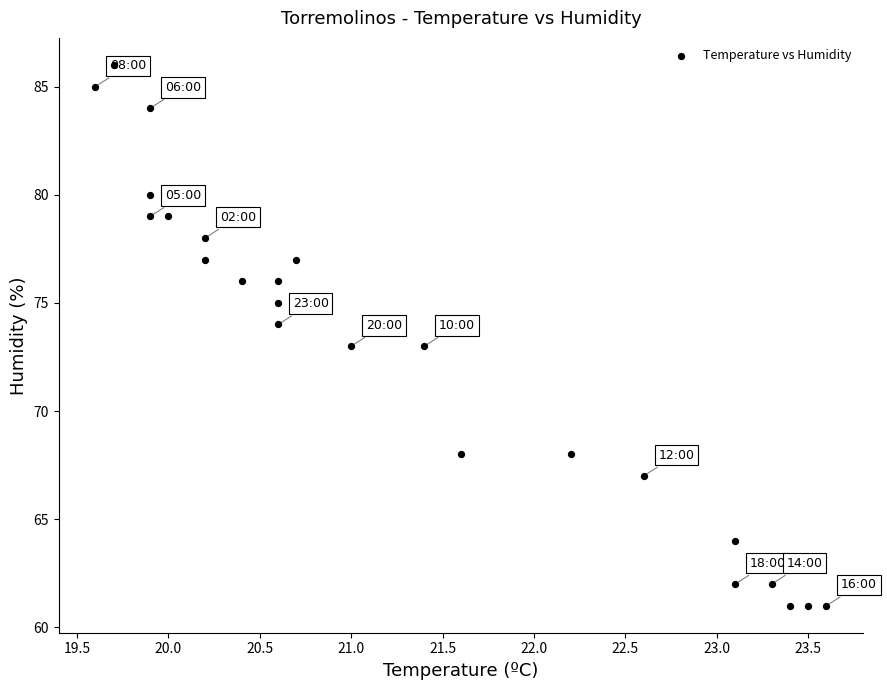

What is the range of Y values (max minus min)?

25